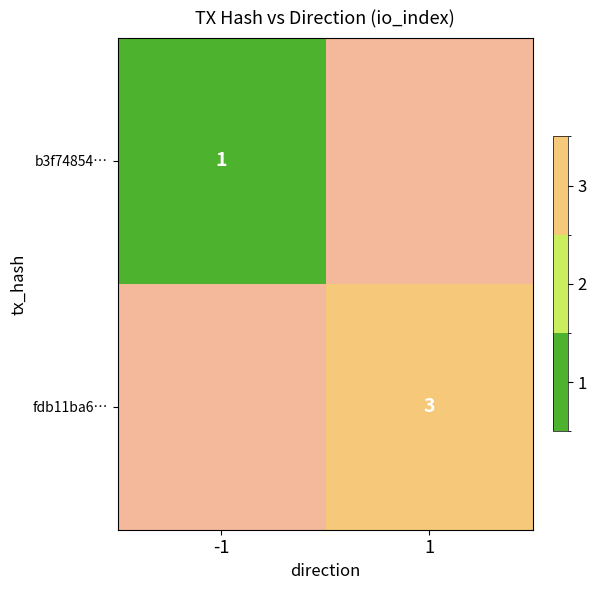

The fdb11ba6… series shows 5 at 1. True or false?

False